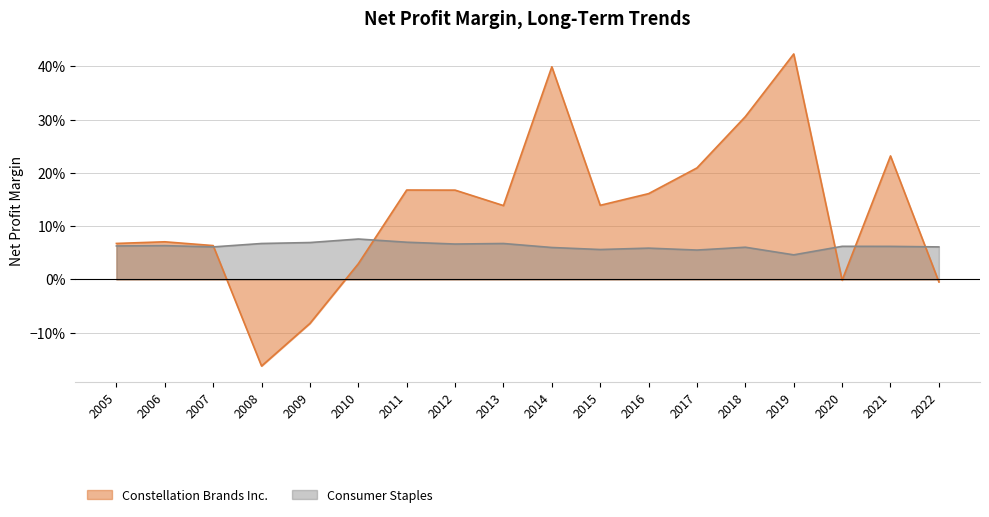

What is the difference between the maximum and second lowest values in the Constellation Brands Inc. series?

0.5